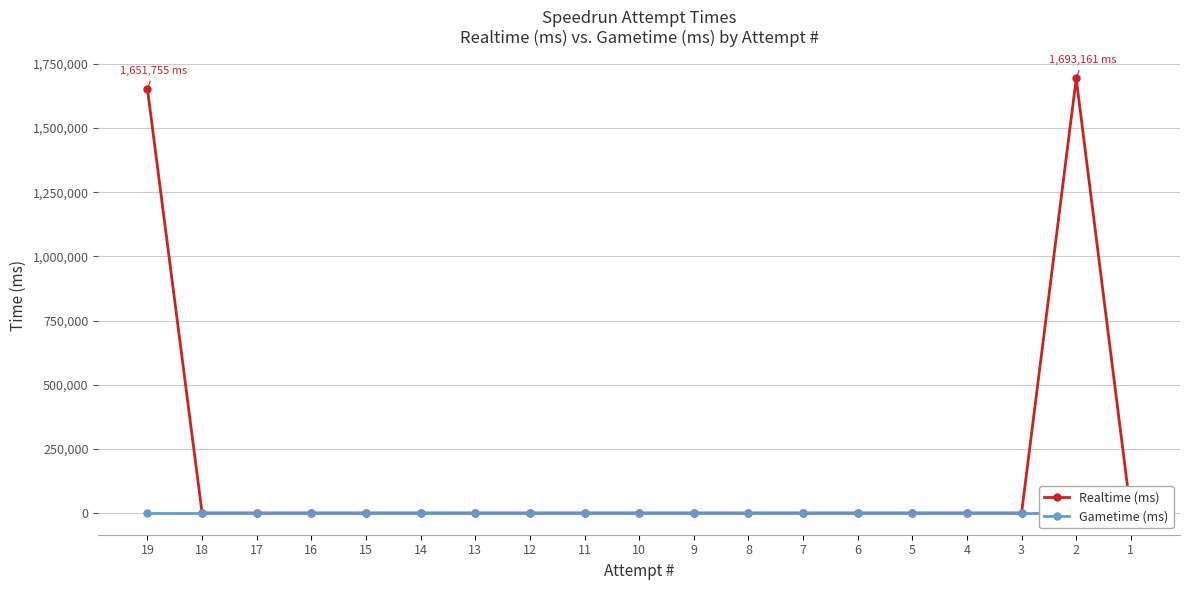

Which label corresponds to the smallest value in the chart?

18